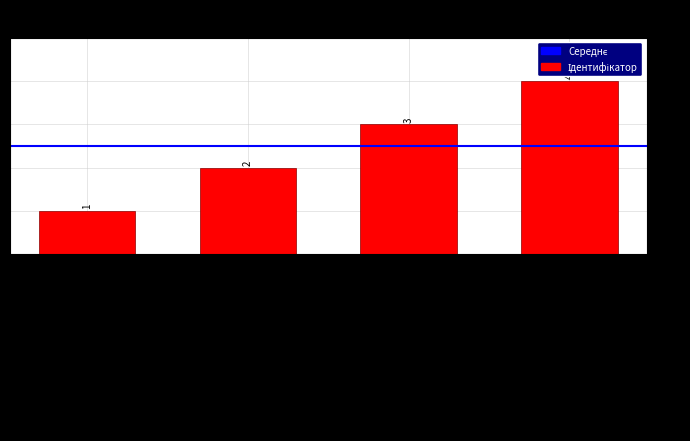

What is the maximum value shown in the chart?

4